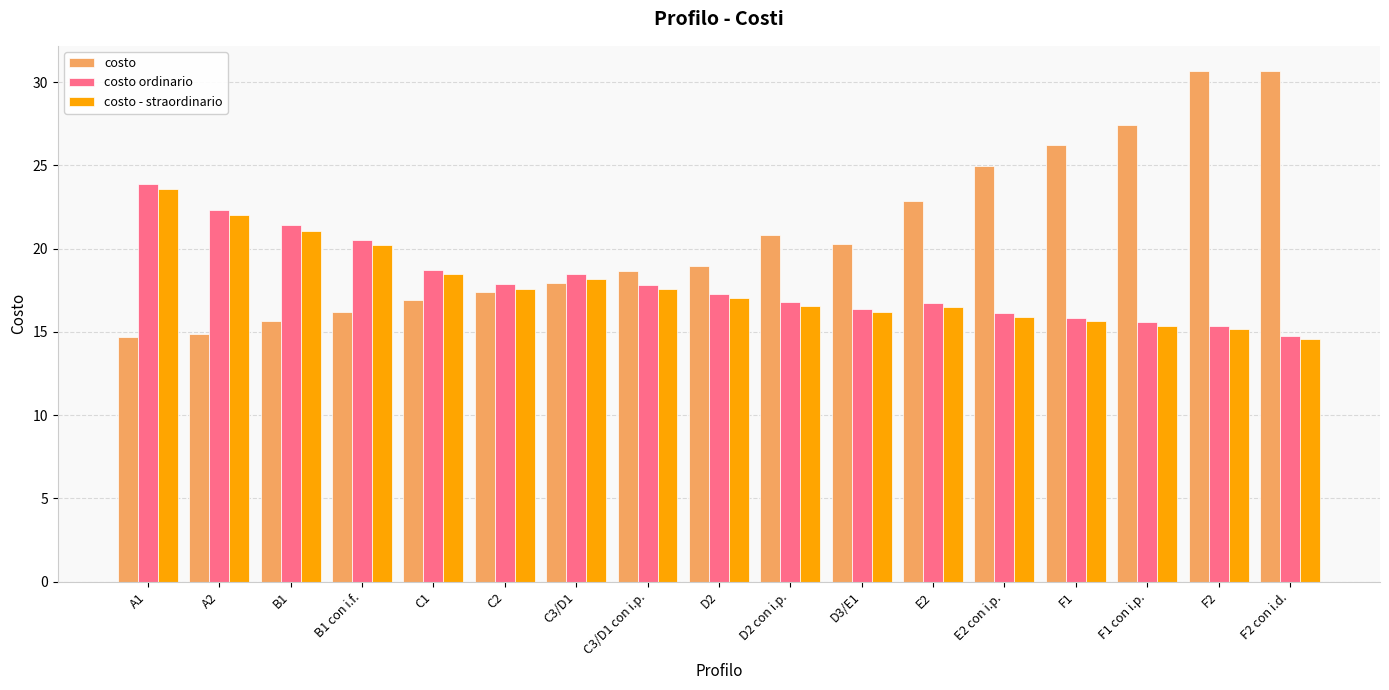

What is the average value of the costo - straordinario series?

17.7